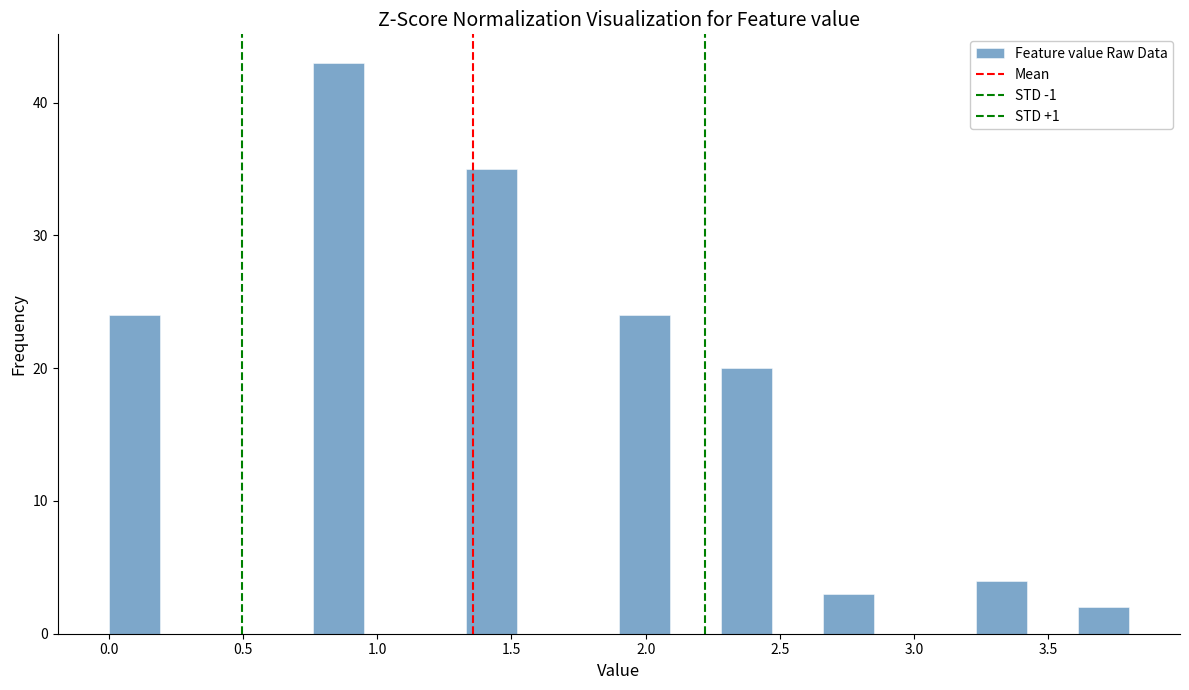

Read against the x-axis, roughly where is the centre of the tallest bar?

0.85